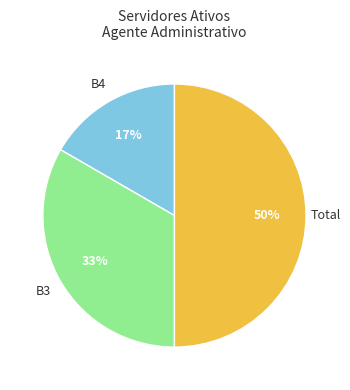

To the nearest percent, what is the difference between the largest and smallest slice percentages?

33%